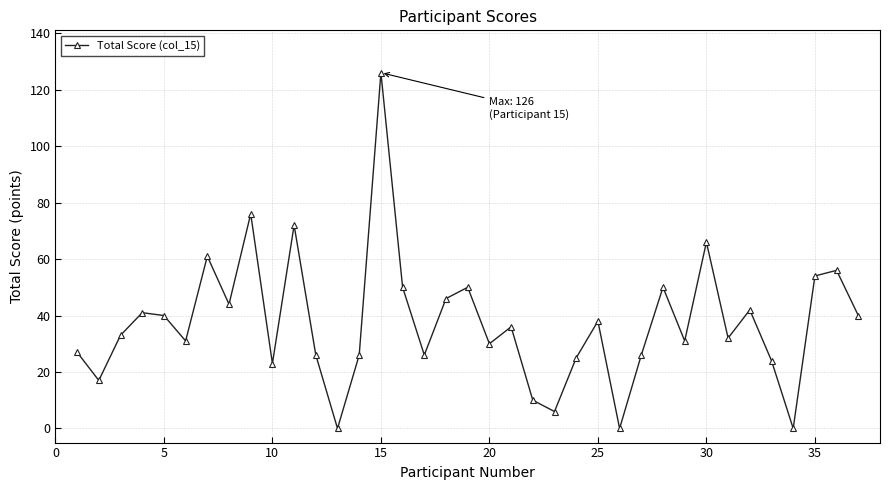

What is the maximum value shown in the chart?

126